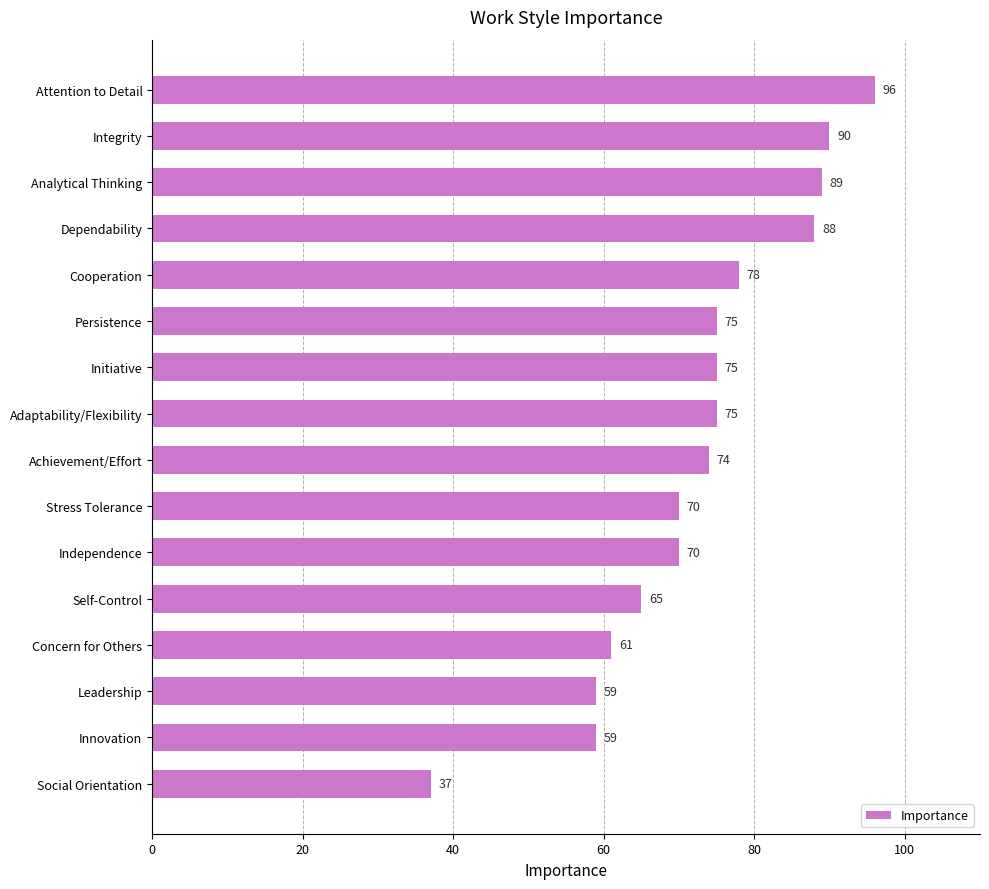

Is it true that the value at Persistence is 75?

True